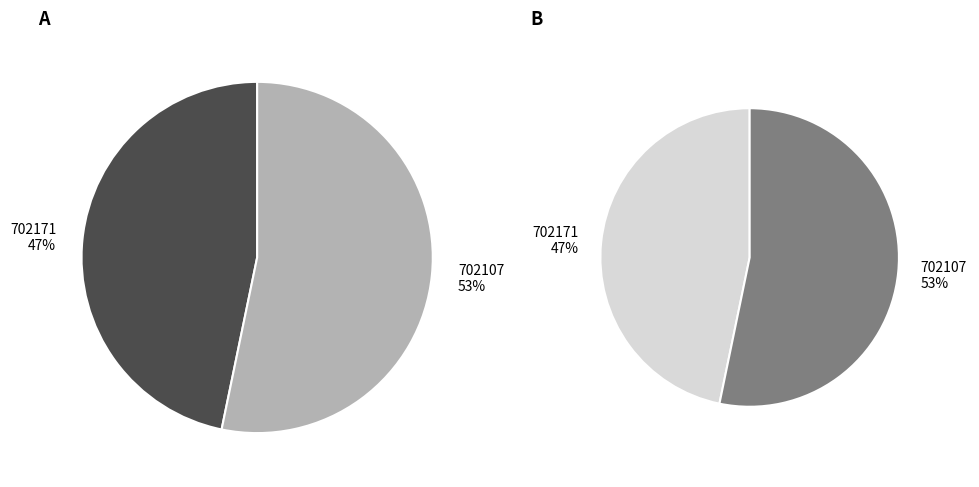

Do 702107 and 702171 together represent more than half of the pie?

Yes